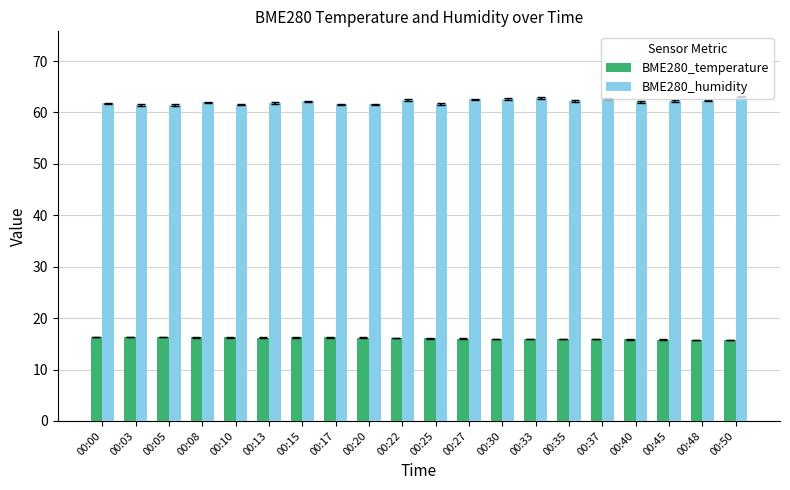

What is the total value across all series at 00:00?

78.1